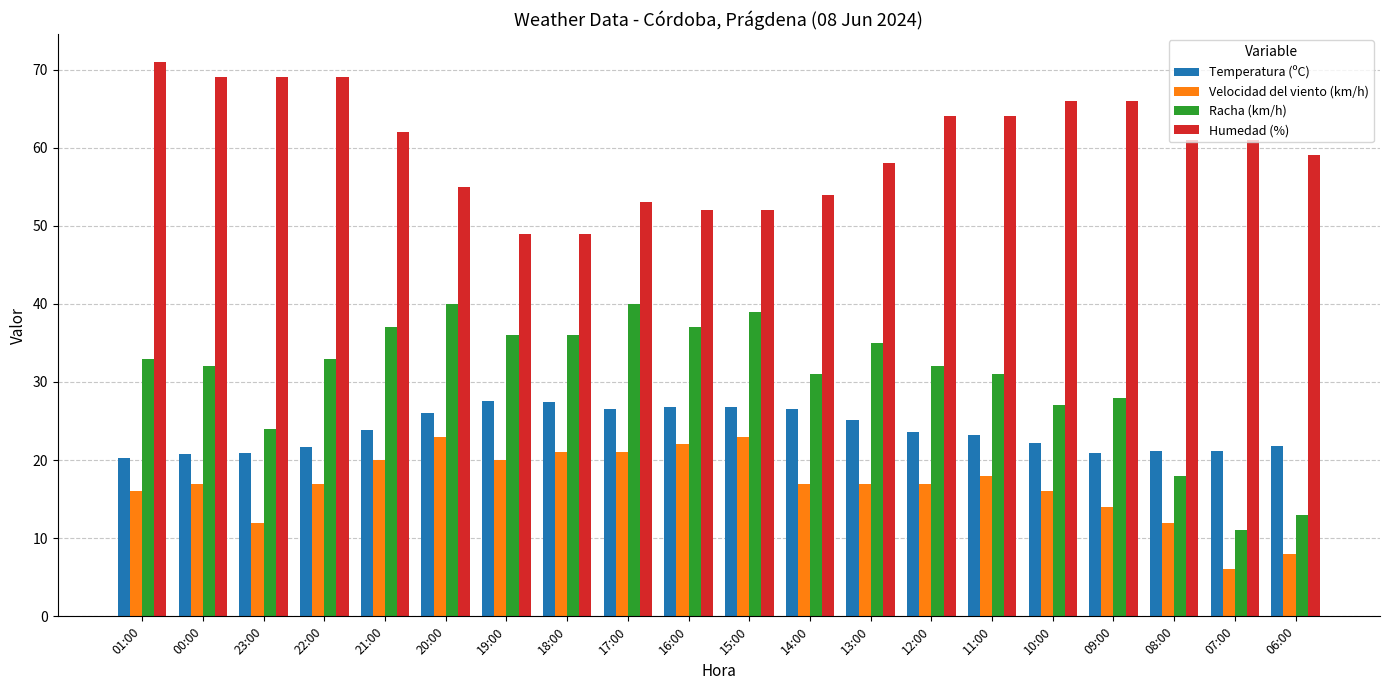

Is the value of Racha (km/h) at 12:00 greater than the value of Humedad (%) at 01:00?

No